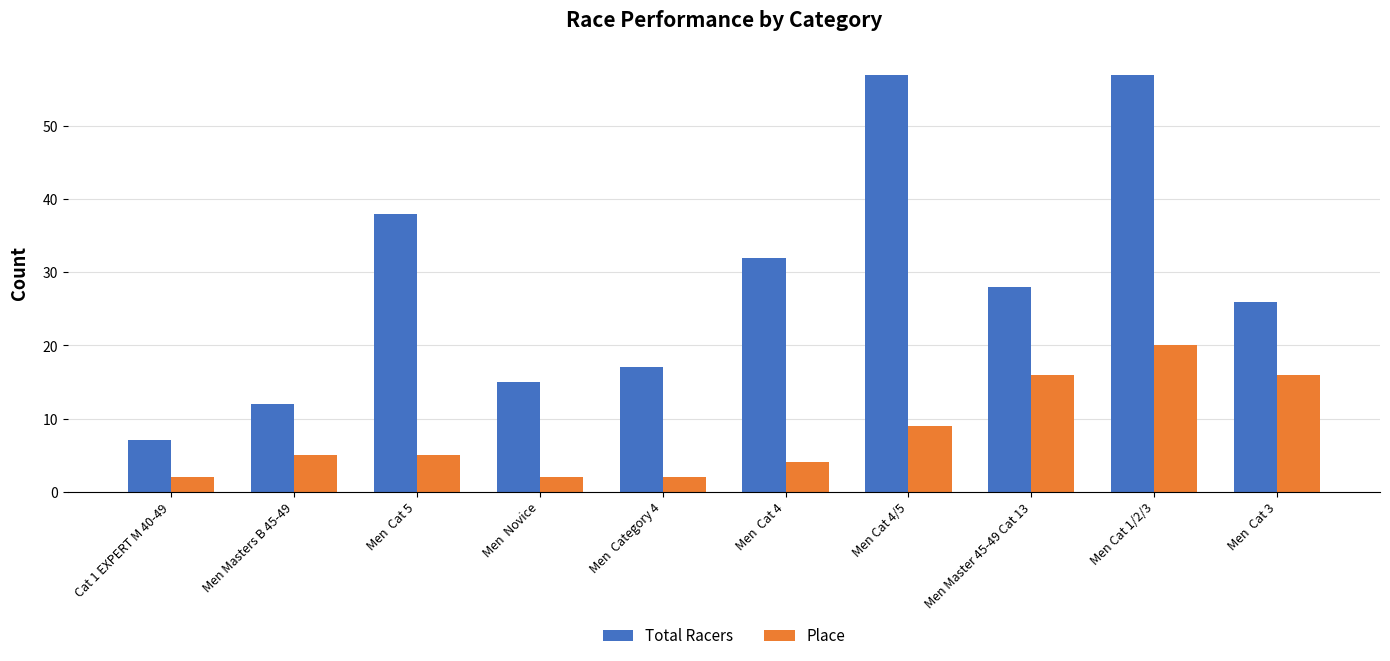

Is the value of Place at Men  Cat 4 greater than the value of Total Racers at Men  Cat 3?

No